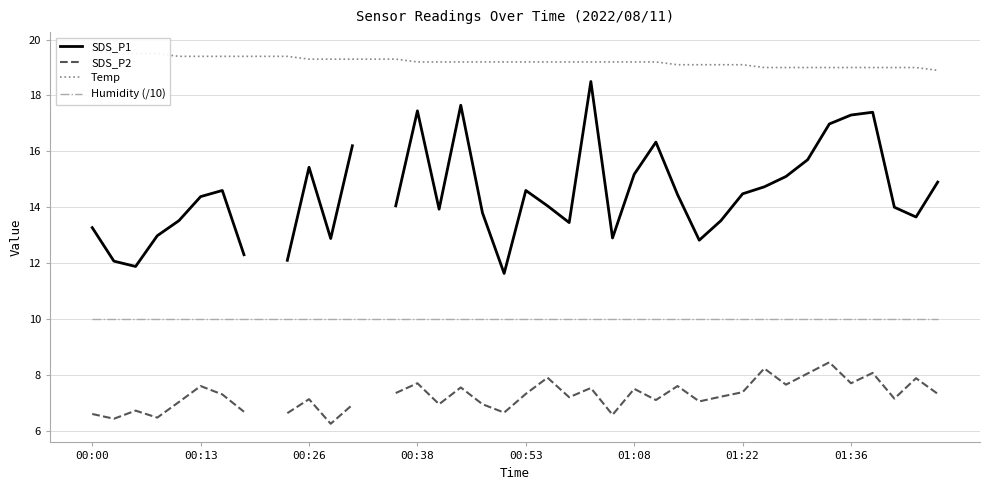

How many lines are shown in the chart?

4